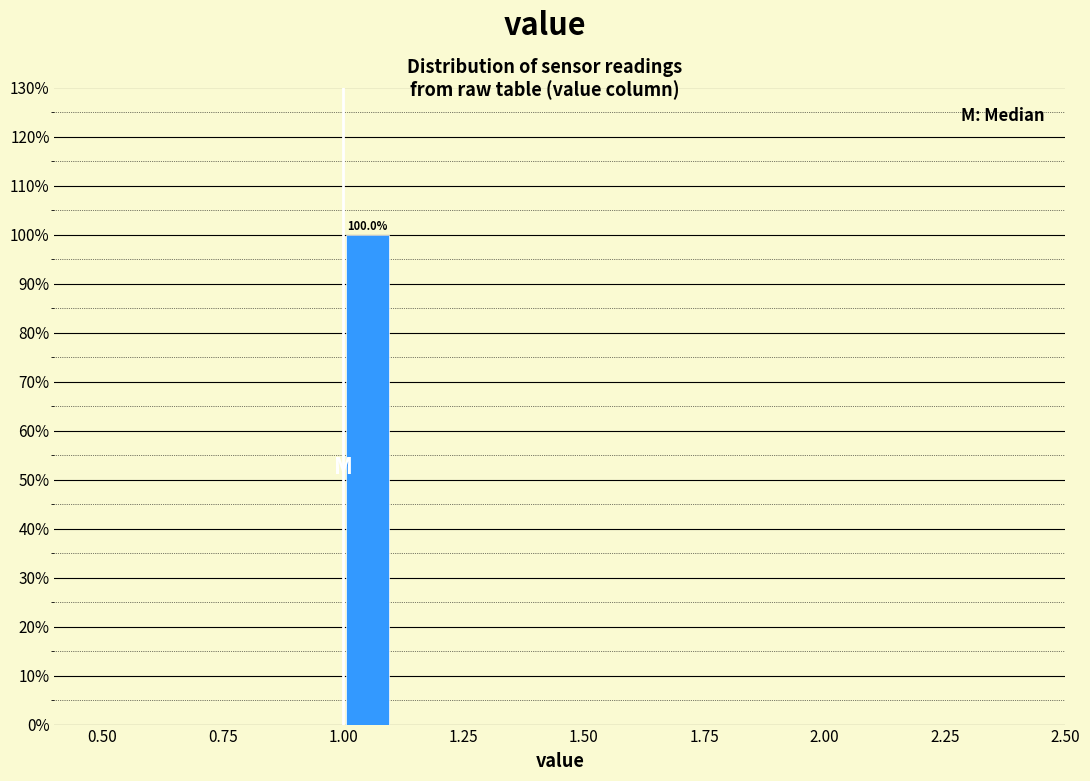

Read against the x-axis, roughly where is the centre of the tallest bar?

1.05